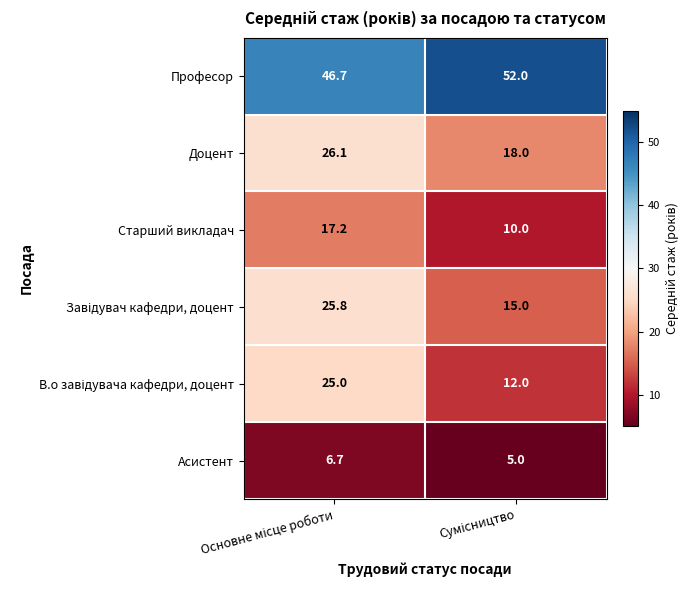

Which series has the largest total across all categories?

Професор